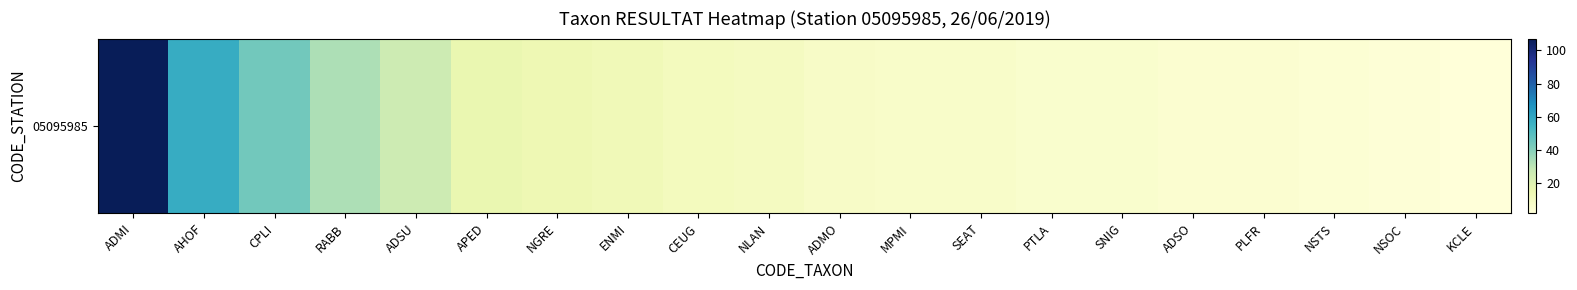

The chart shows a value of 5 at PLFR. True or false?

True